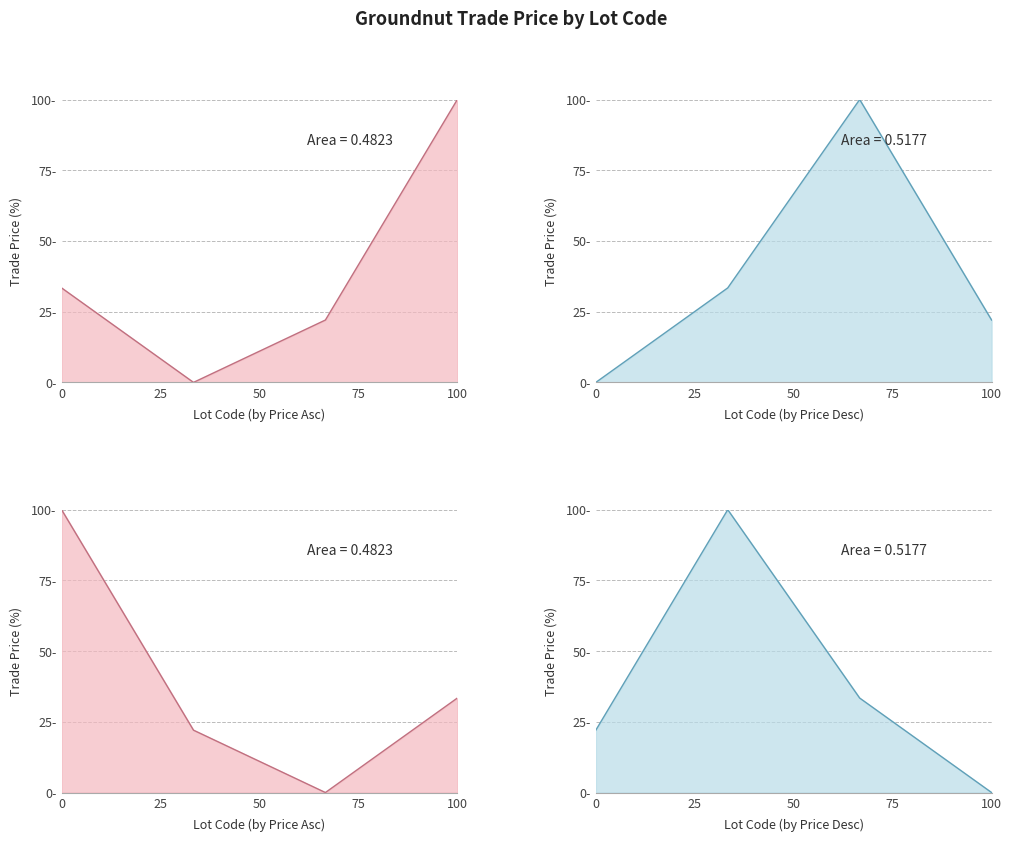

Approximately how many times larger is the value at C0003 compared to C0005?

4.5